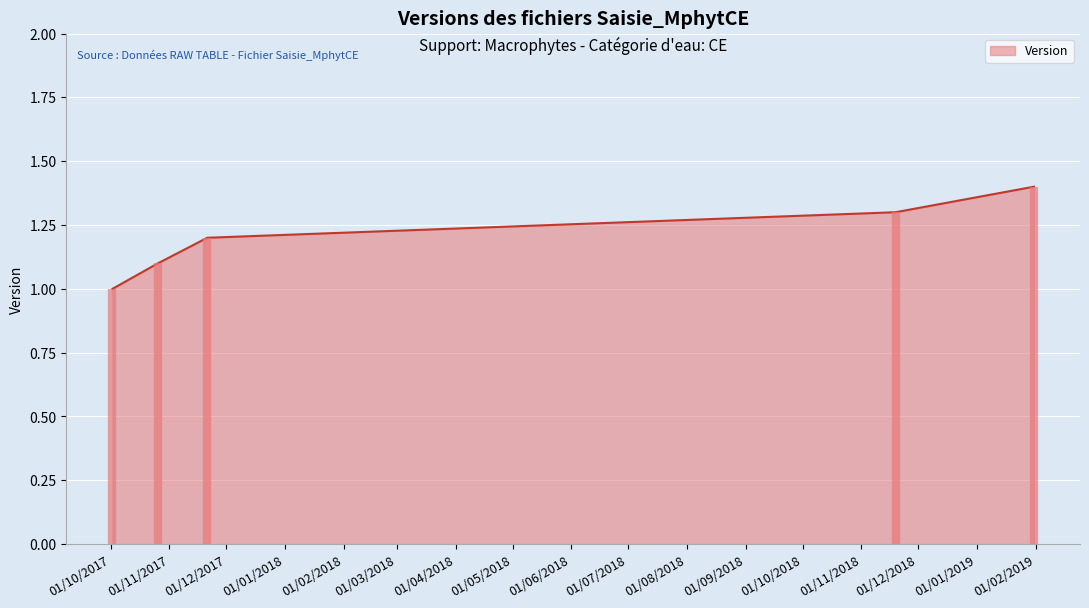

What is the smallest value displayed?

1.0